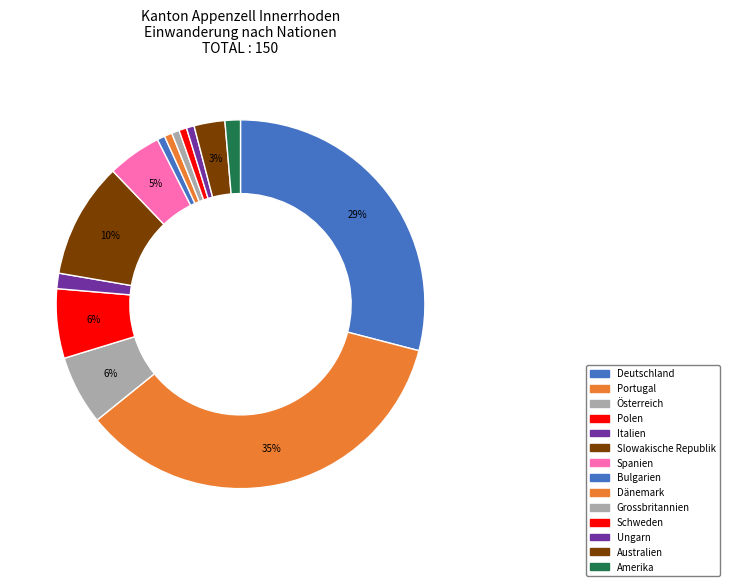

Rank the categories by value from highest to lowest.

Portugal, Deutschland, Slowakische Republik, Österreich, Polen, Spanien, Australien, Italien, Amerika, Bulgarien, Dänemark, Grossbritannien, Schweden, Ungarn